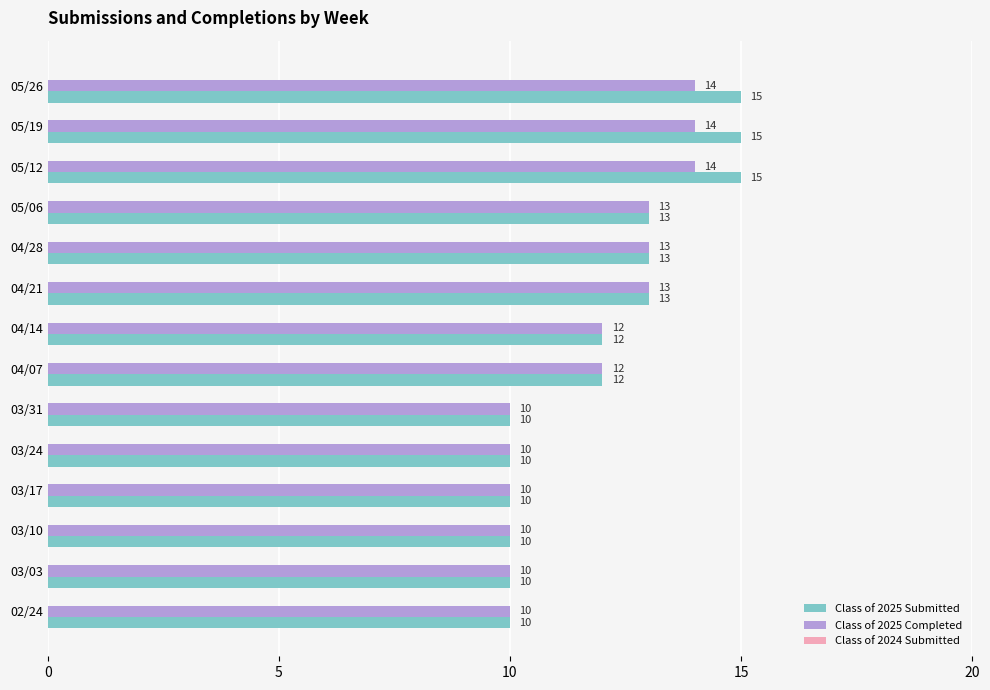

What is the approximate value of Class of 2025 Completed at 04/14?

12